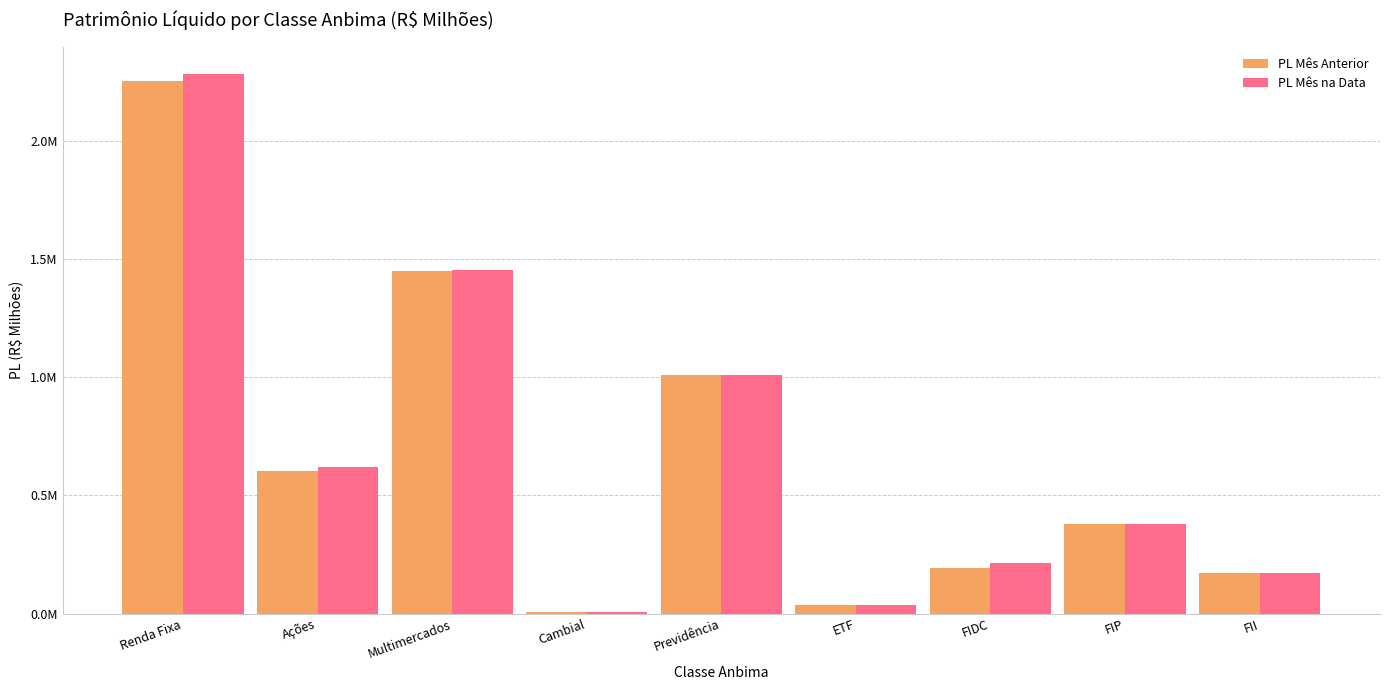

Are the bars horizontal?

No